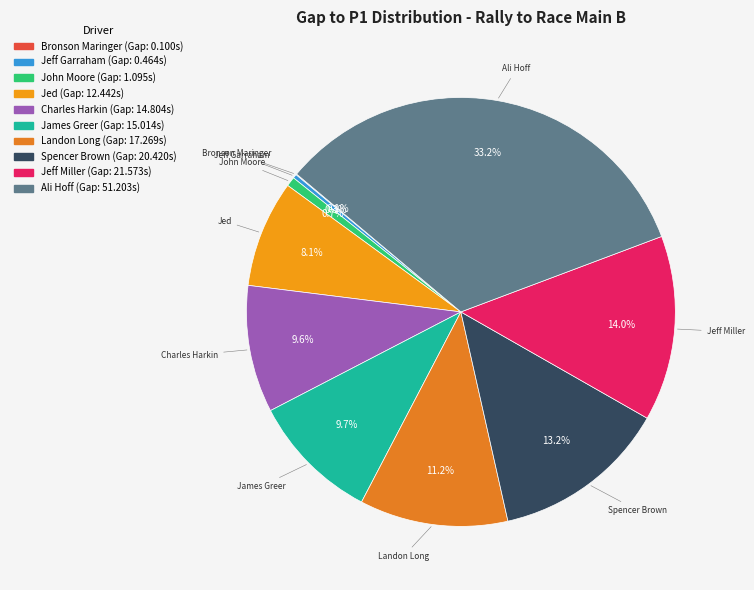

Do Charles Harkin and Jeff Miller together represent more than half of the pie?

No